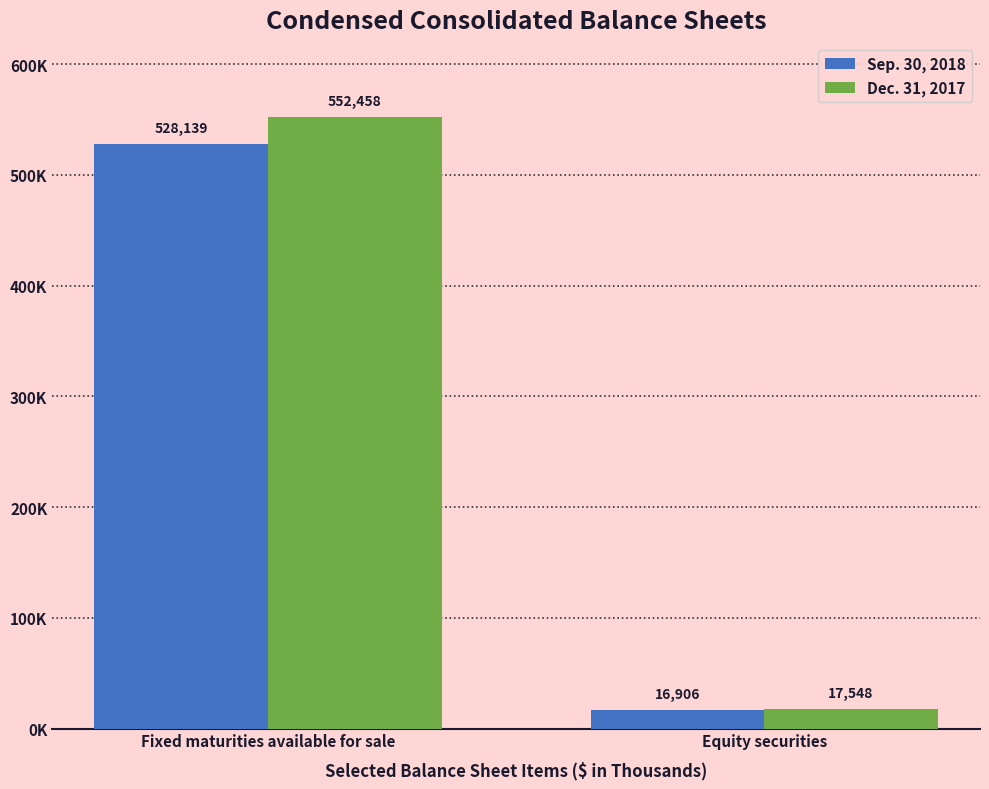

At Fixed maturities available for sale, list the series in order from largest to smallest.

Dec. 31, 2017, Sep. 30, 2018